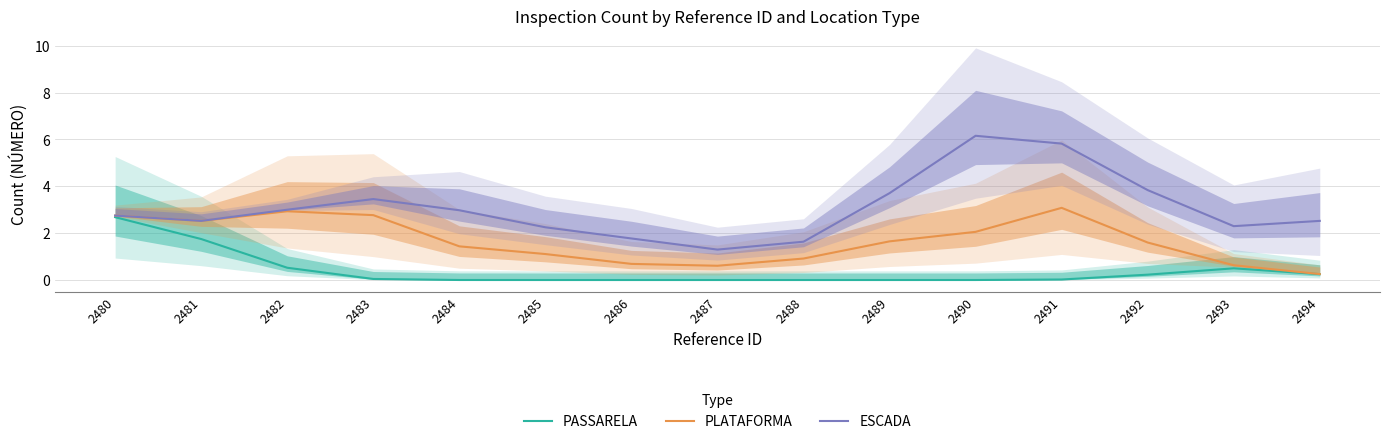

What is the total value across all series at 2484?

4.4